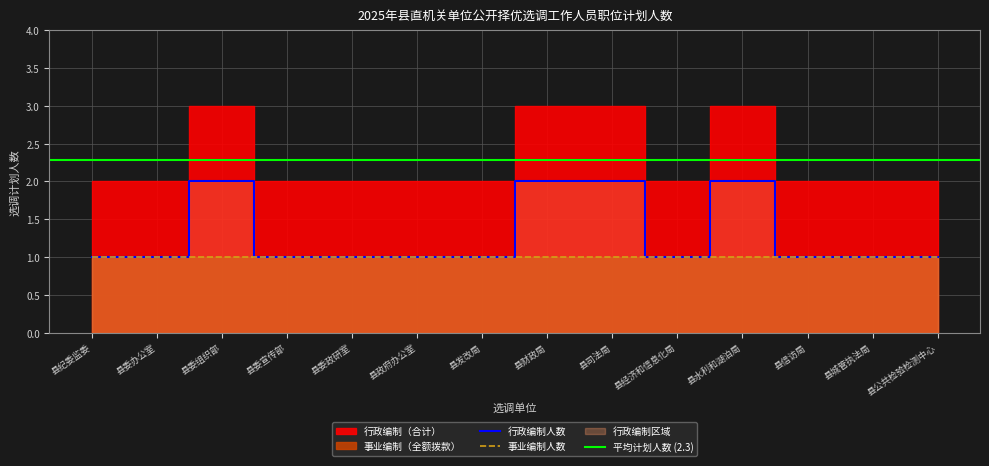

How many data points are above 1?

4